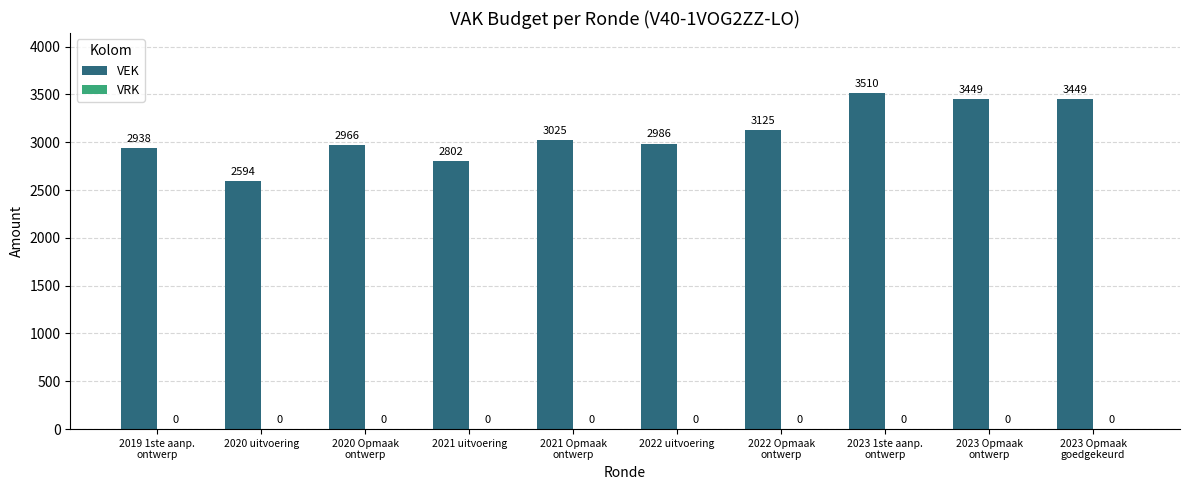

What is the change in value from 2021 uitvoering to 2022 uitvoering?

+184